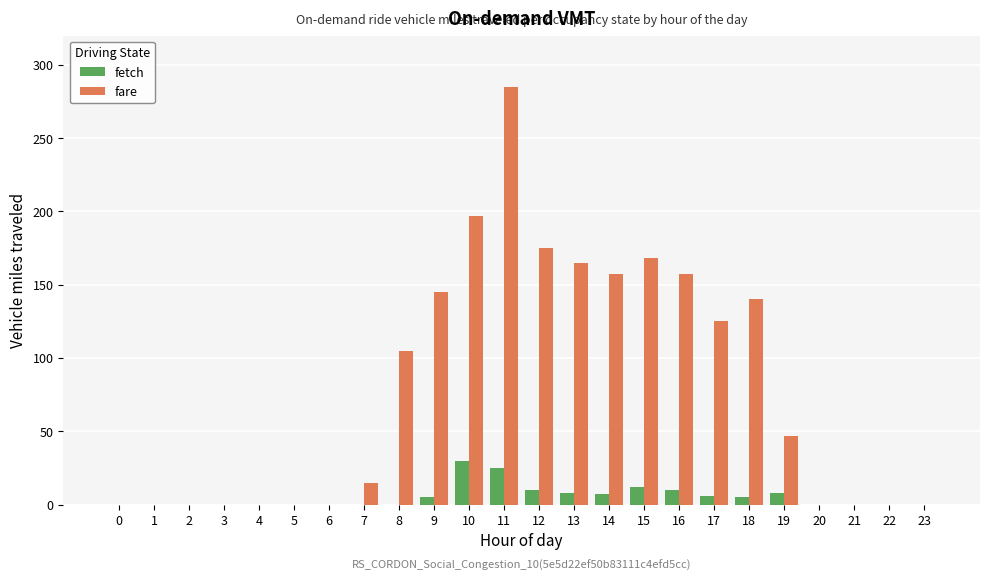

What is the highest value of the fetch series?

30